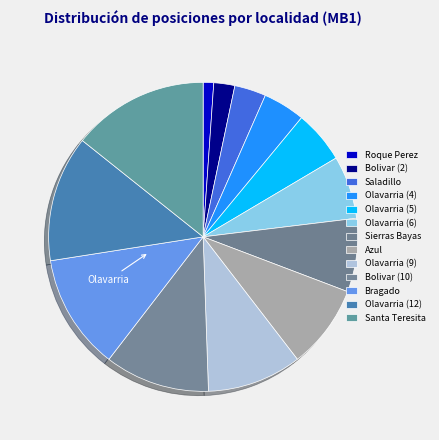

Does Olavarria (9) represent more than half of the total?

No